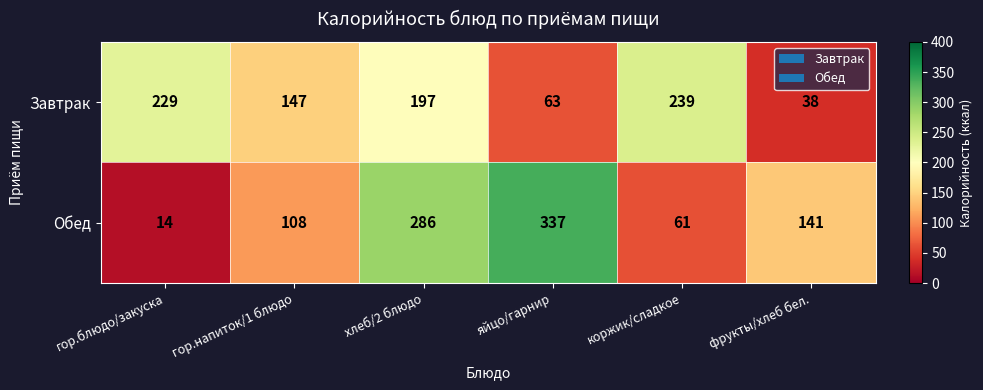

Reading left to right, transcribe all the data shown in this chart.

Завтрак: 229	147	197	63	239	38
Обед: 14	108	286	337	61	141